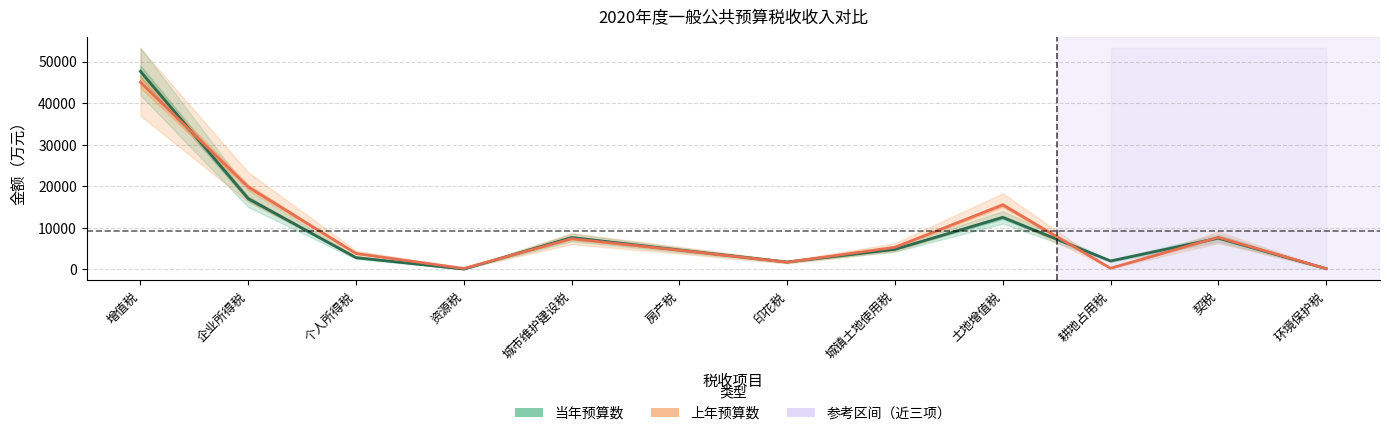

What is the minimum value shown in the chart?

50